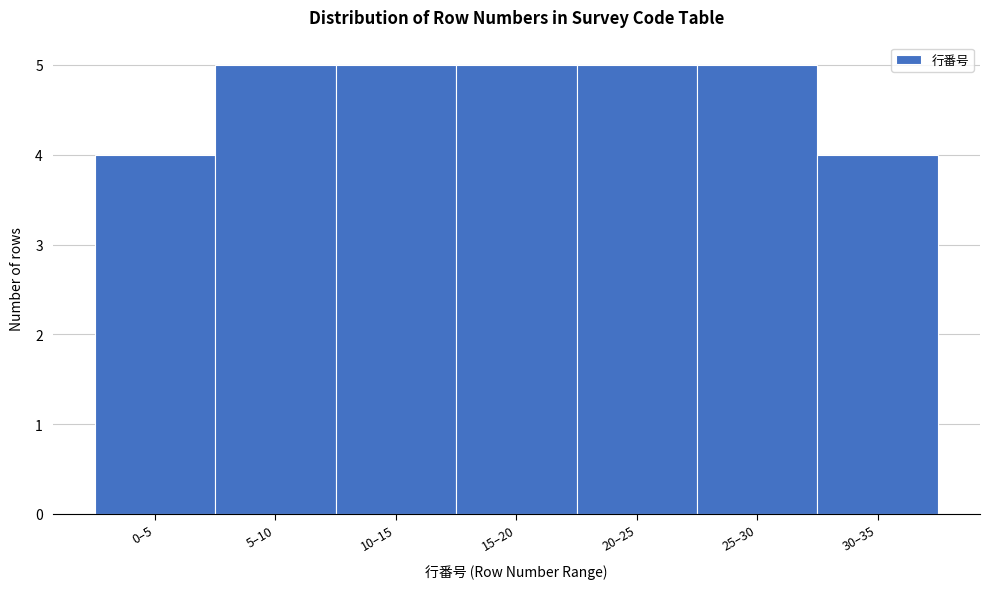

Reading right to left, list all the values displayed in this chart.

30–35=4	25–30=5	20–25=5	15–20=5	10–15=5	5–10=5	0–5=4